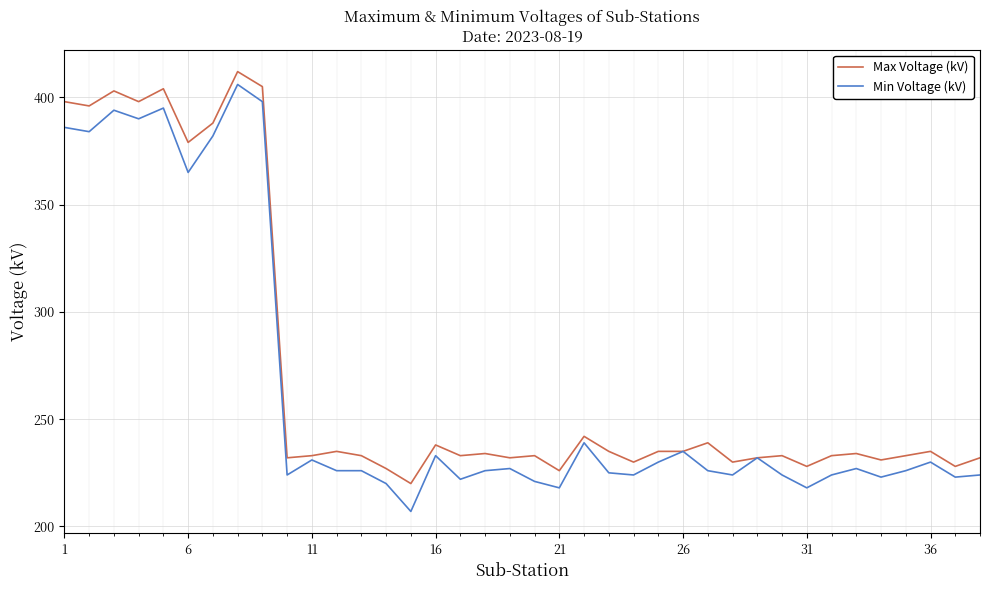

What is the maximum value for Max Voltage (kV)?

412